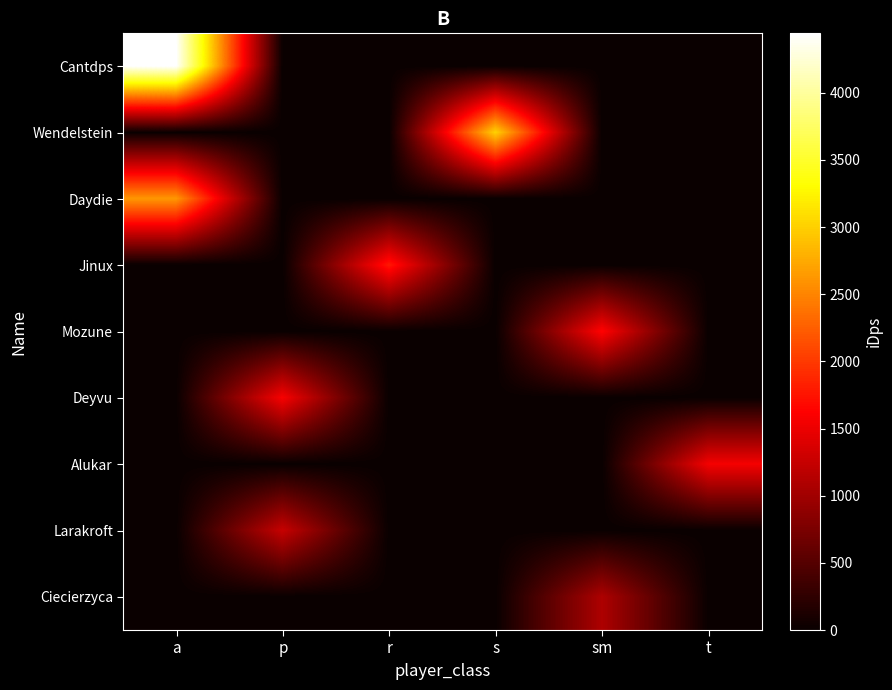

At how many categories does at least one series exceed 3627?

1